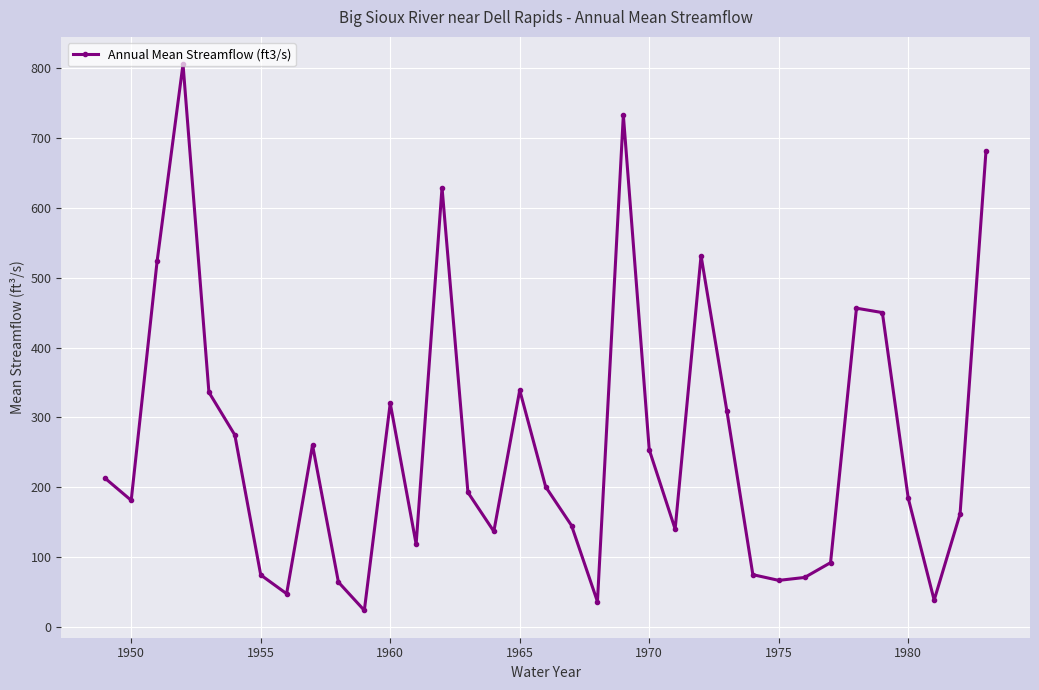

What is the maximum value shown in the chart?

805.8